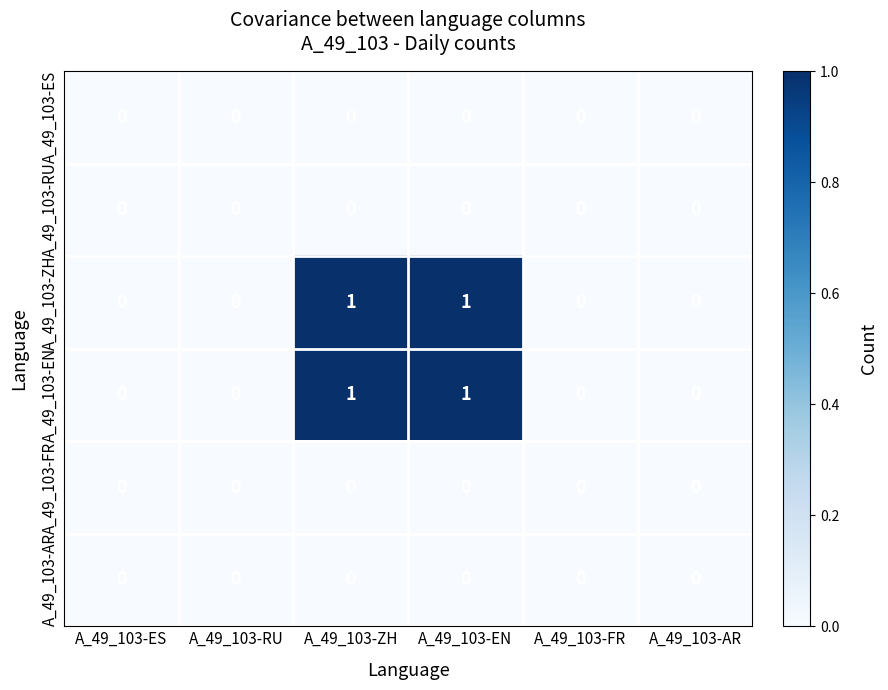

How many A_49_103-ZH values are between 0 and 1?

6